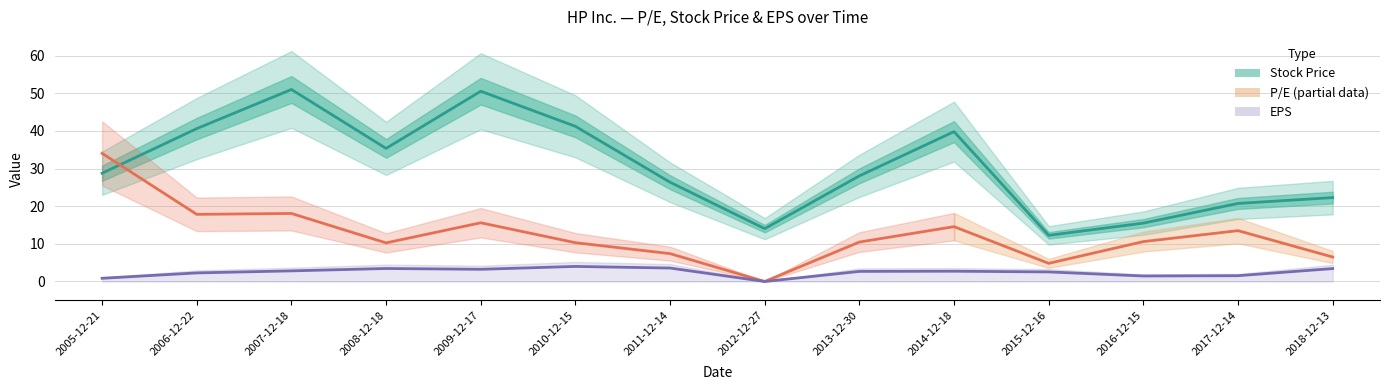

What is the label of the 8th point from the left?

2012-12-27